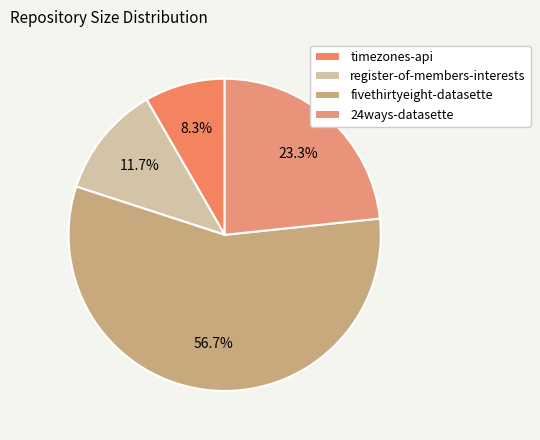

Rank the categories by value from lowest to highest.

timezones-api, register-of-members-interests, 24ways-datasette, fivethirtyeight-datasette